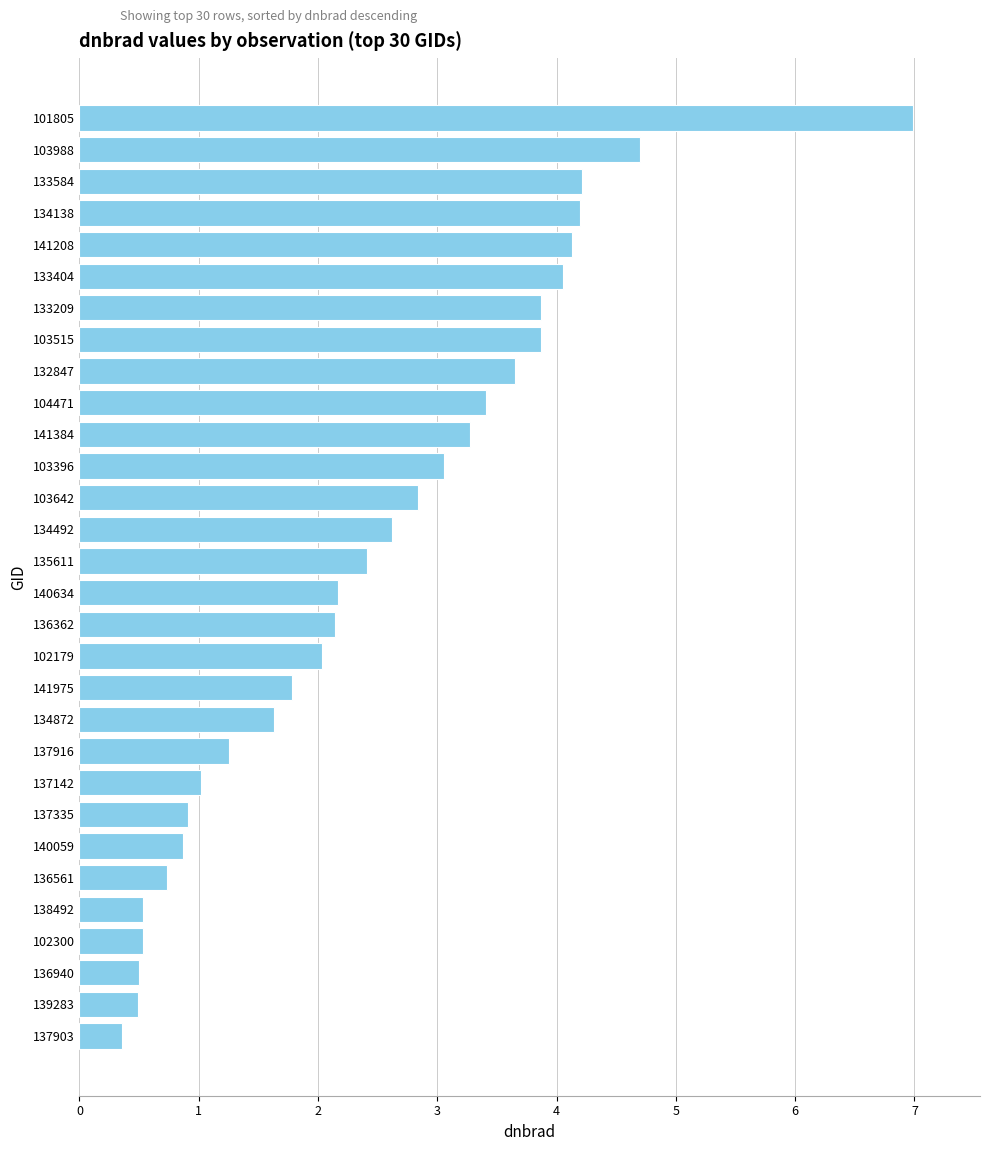

The chart shows a value of 0.4 at 137903. True or false?

True